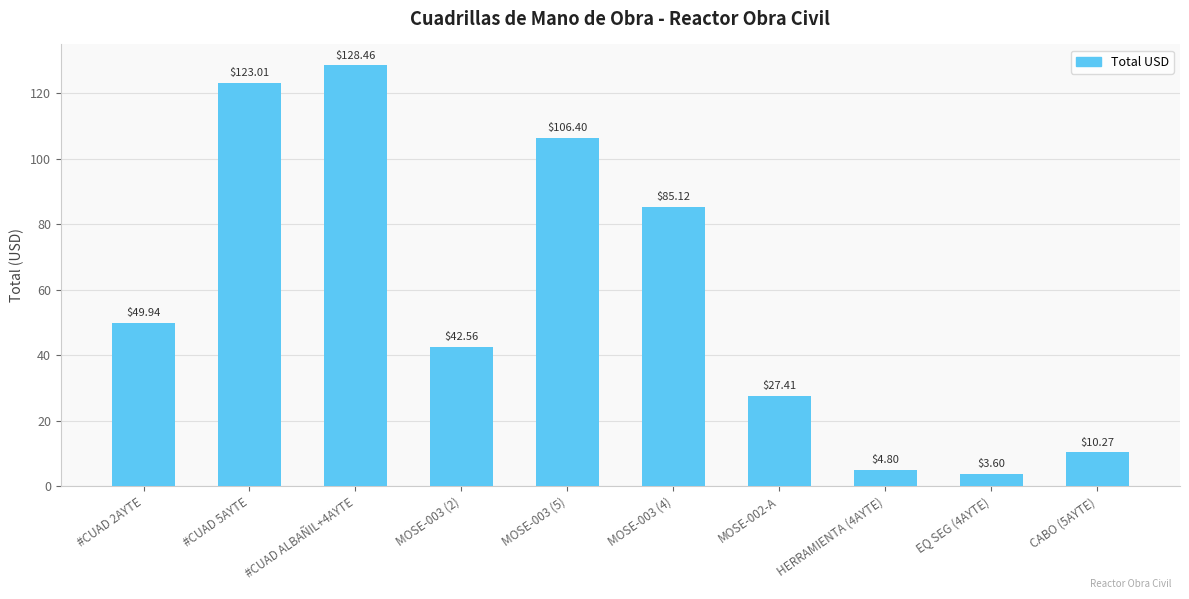

What is the maximum value shown in the chart?

128.5